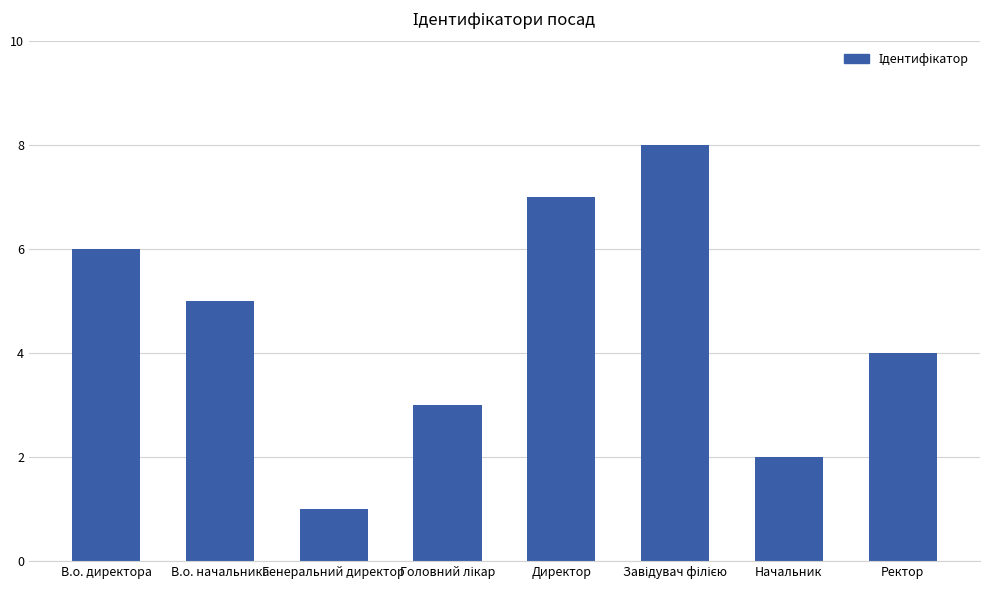

The chart shows a value of 7 at Директор. True or false?

True